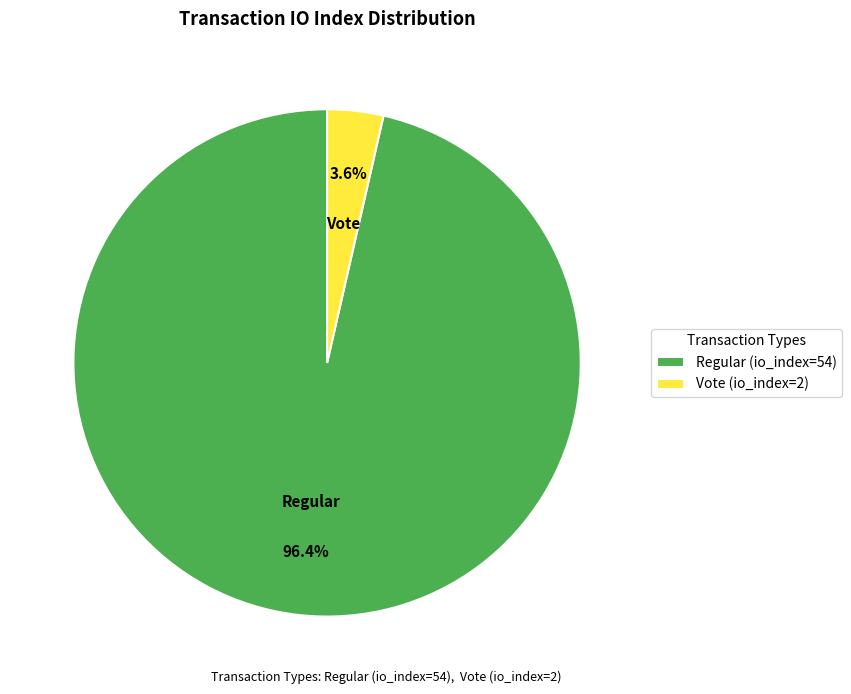

Rank the categories by value from highest to lowest.

Regular (io_index=54), Vote (io_index=2)